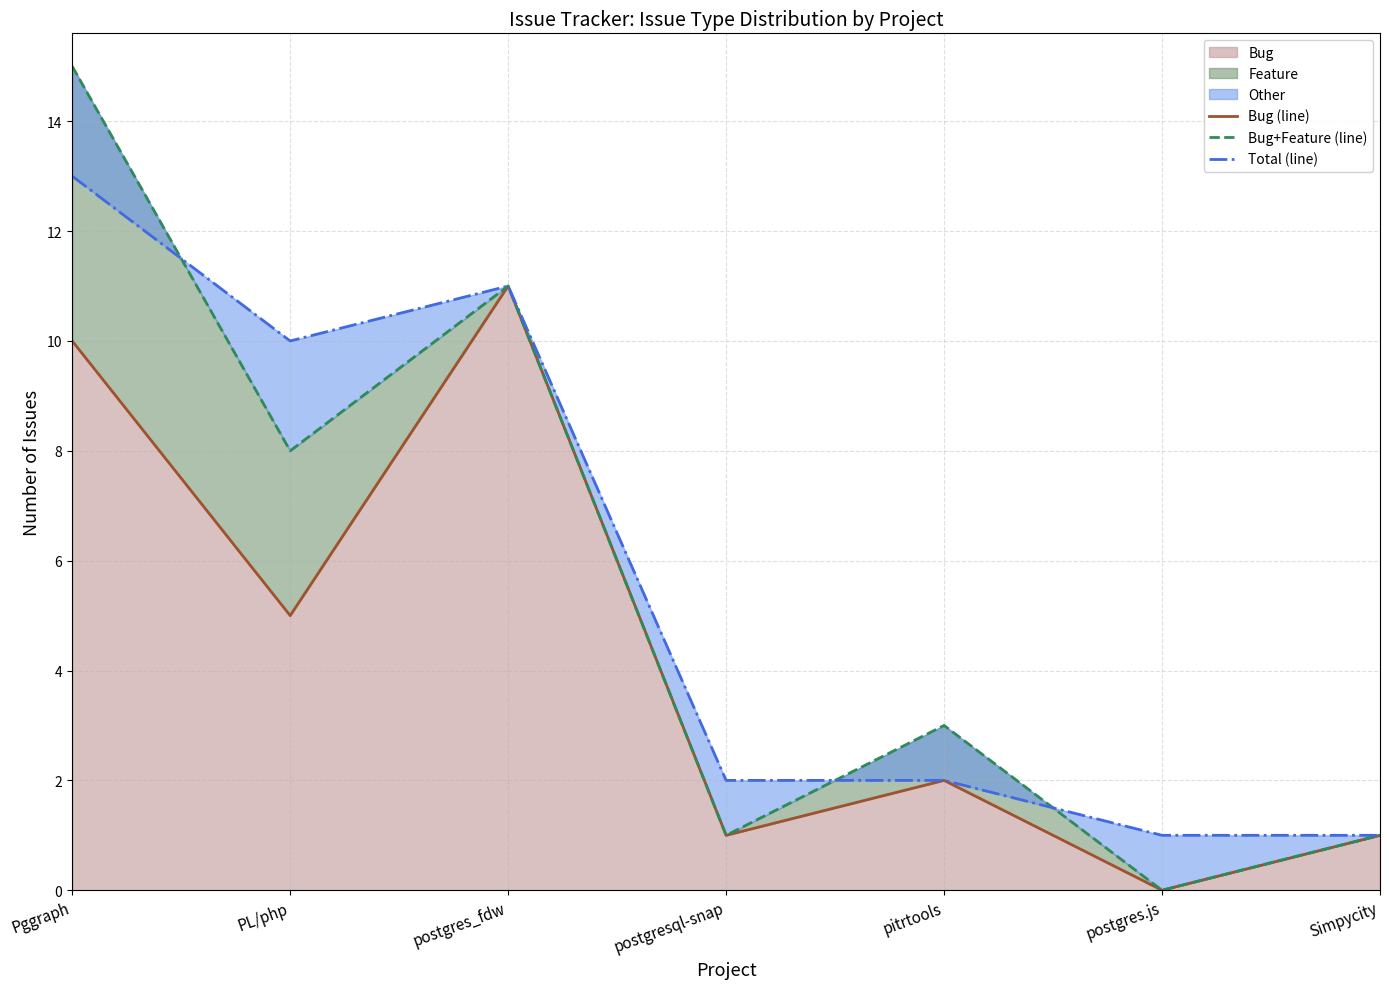

How many values in Bug+Feature (line) are above zero?

6